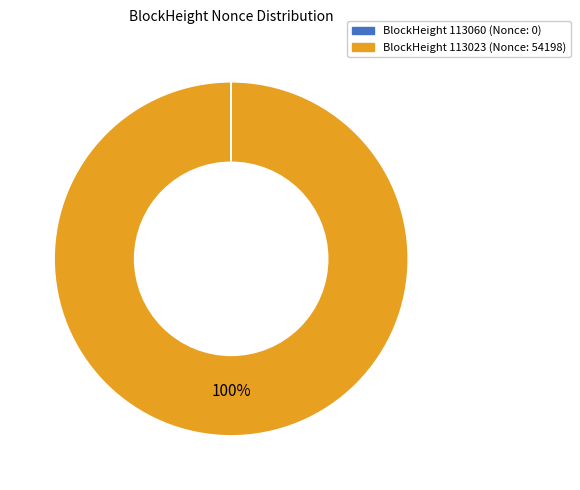

Does any single category account for the majority?

Yes